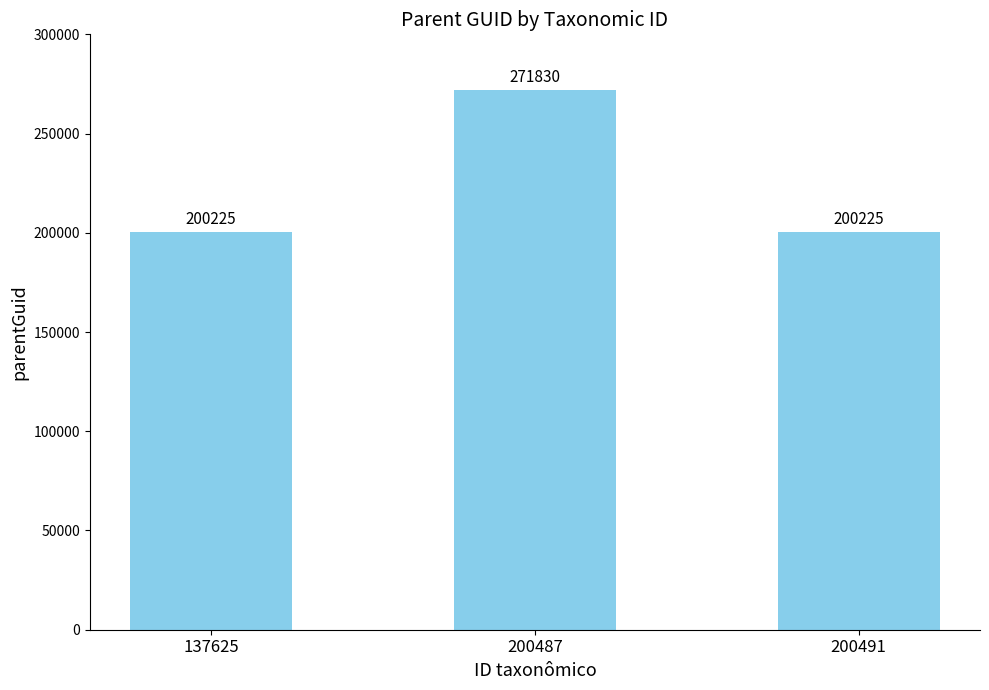

What is the ratio of the value at 200487 to the value at 200491?

1.4